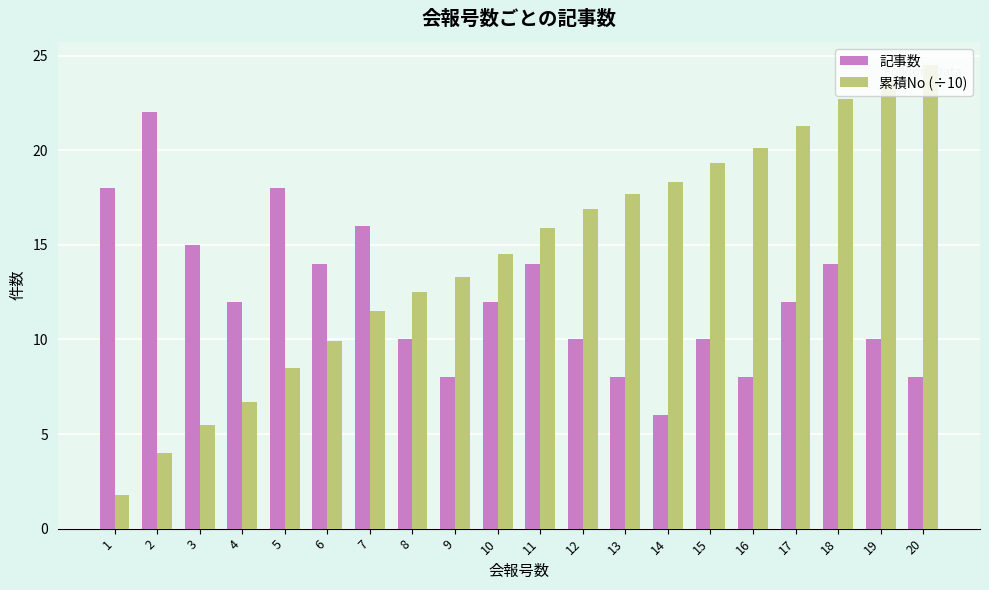

What are all the series names shown in the legend?

記事数, 累積No (÷10)